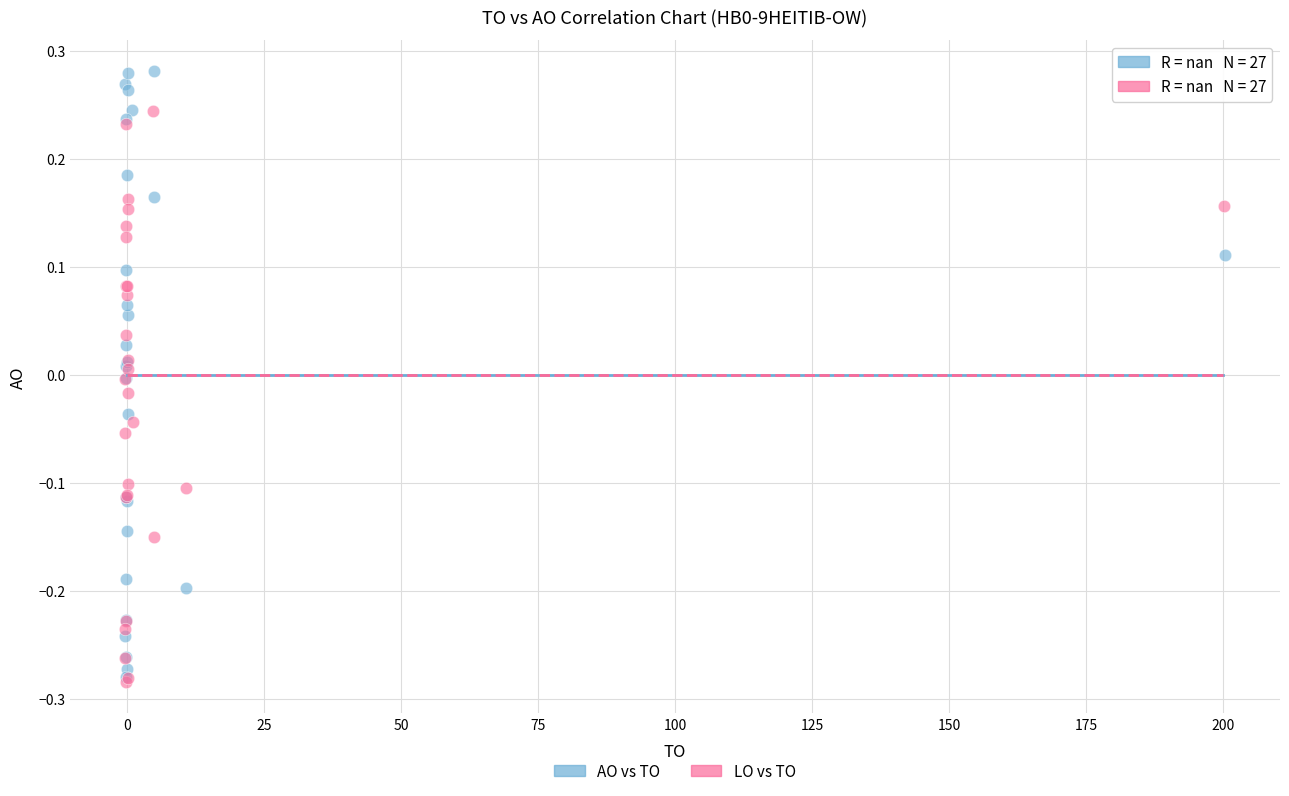

Which series has the widest spread of Y values?

AO vs TO